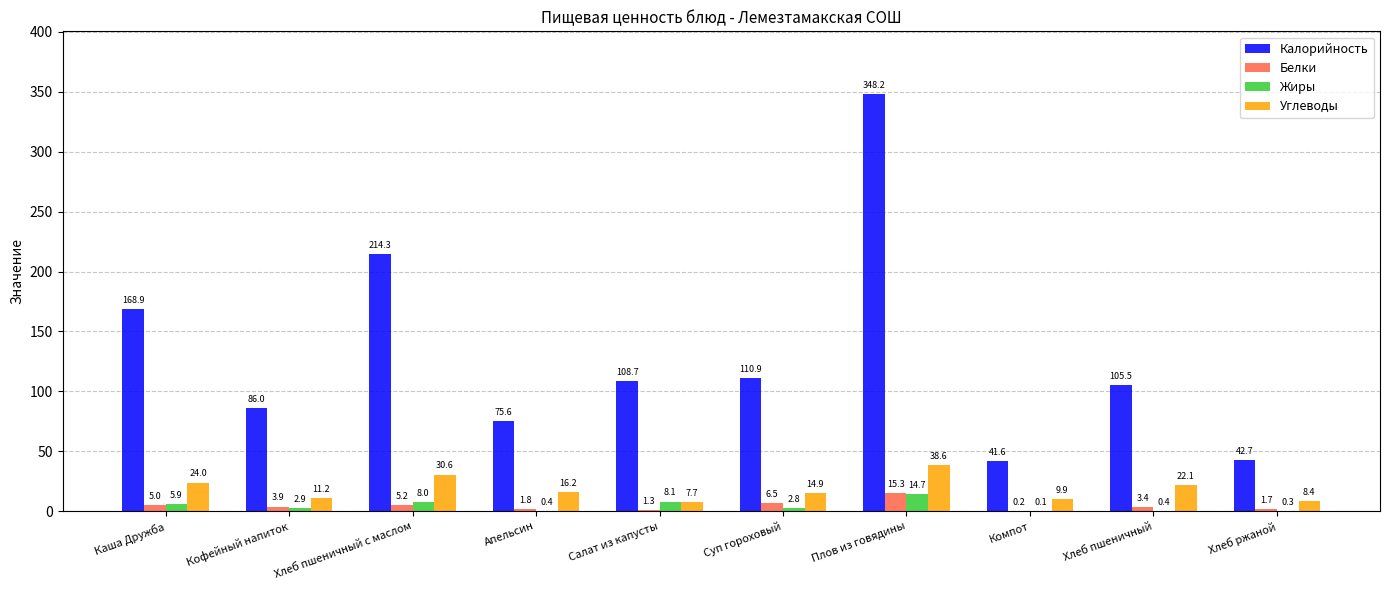

What is the average value of the Углеводы series?

18.4